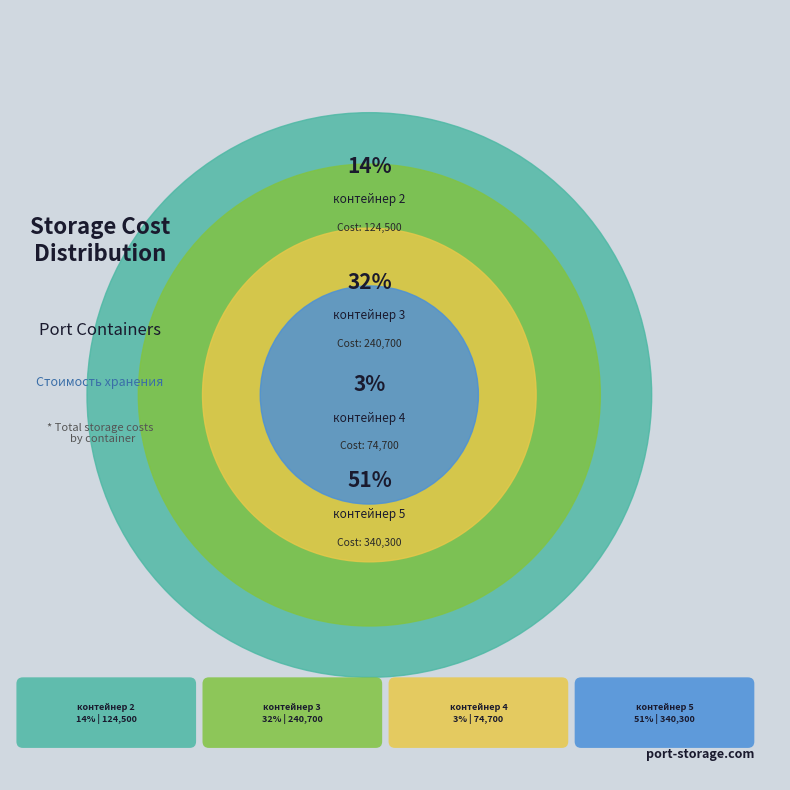

To the nearest percent, what is the average slice percentage?

25%